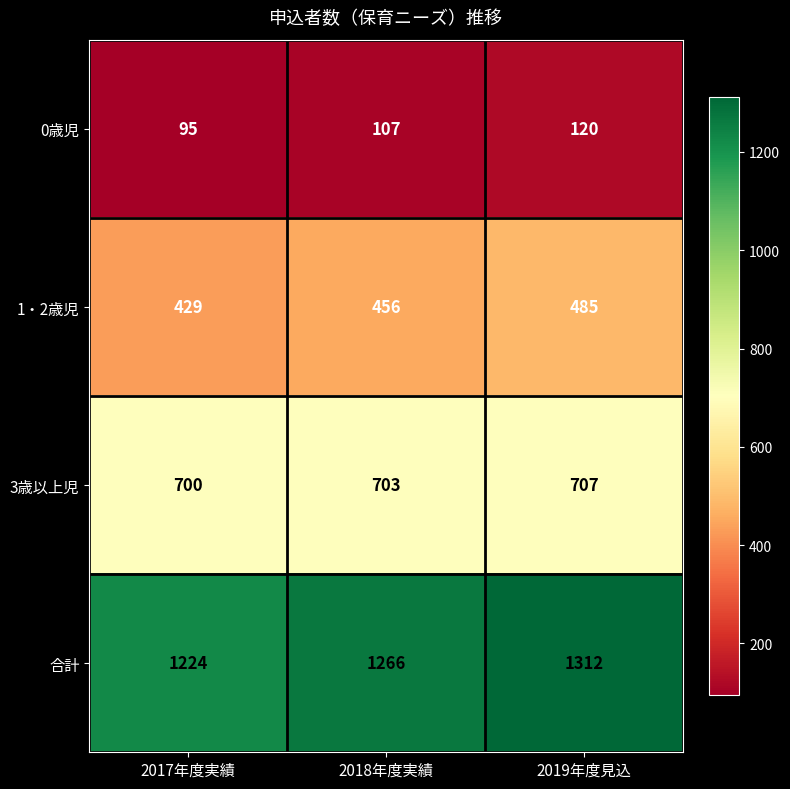

Reading left to right, extract all data points from this chart.

0歳児: 95	107	120
1・2歳児: 429	456	485
3歳以上児: 700	703	707
合計: 1224	1266	1312